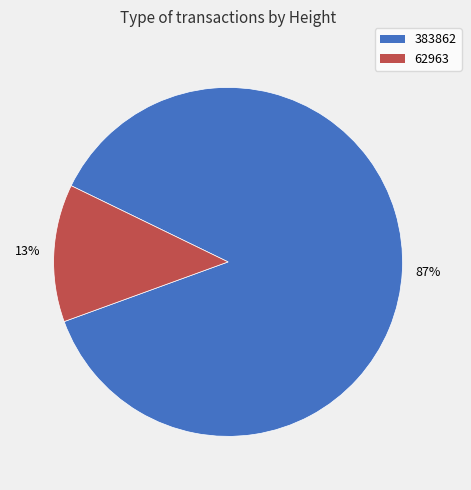

True or false: 383862 accounts for 94% of the total.

False